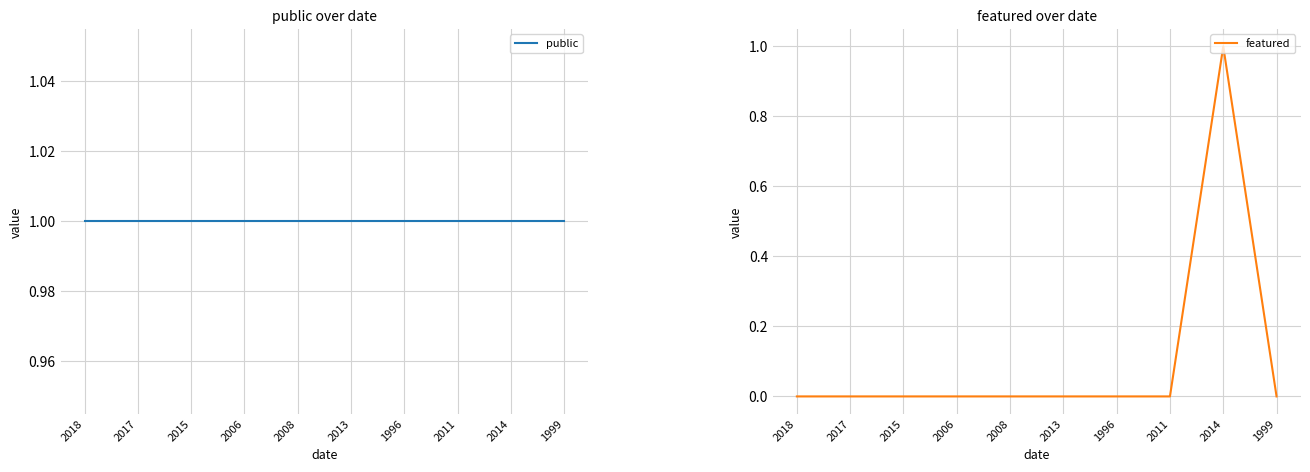

Reading right to left, extract all data points from this chart.

public: 1	1	1	1	1	1	1	1	1	1
featured: 0	1	0	0	0	0	0	0	0	0